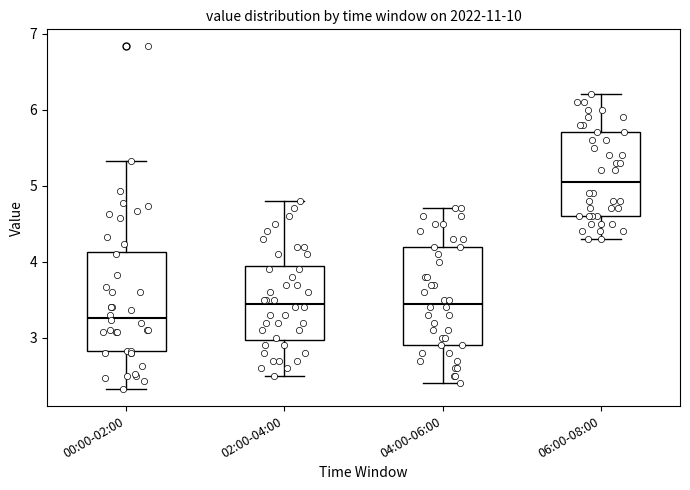

Where does the median line of the box for 04:00-06:00 sit on the y-axis? The values are not printed on the chart, so give them approximately, as read against the axis.

3.5